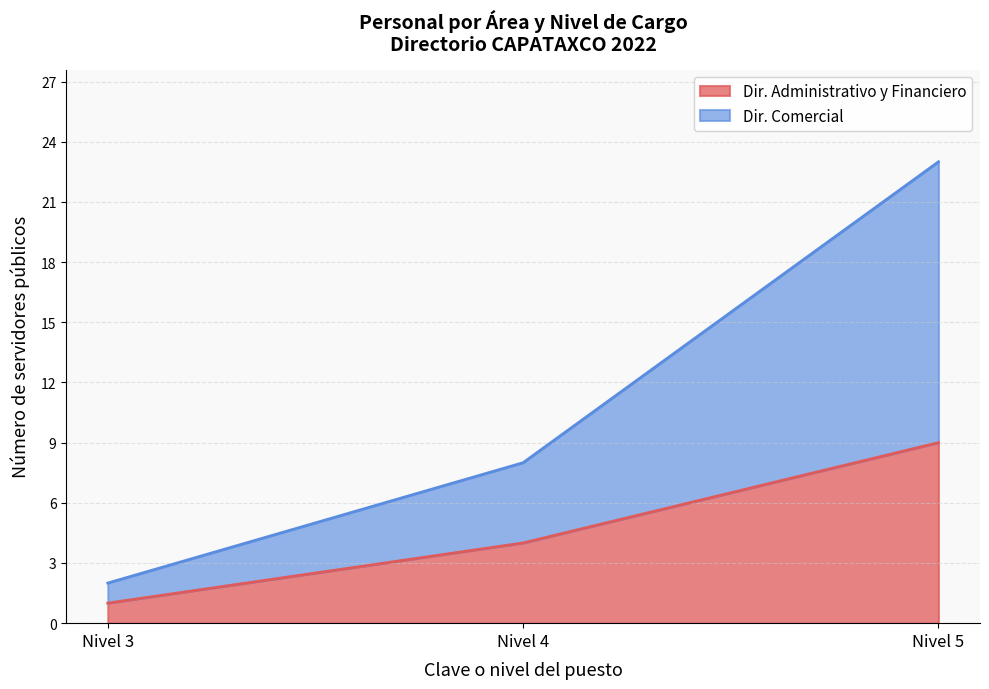

What are all the series names shown in the legend?

Dir. Administrativo y Financiero, Dir. Comercial